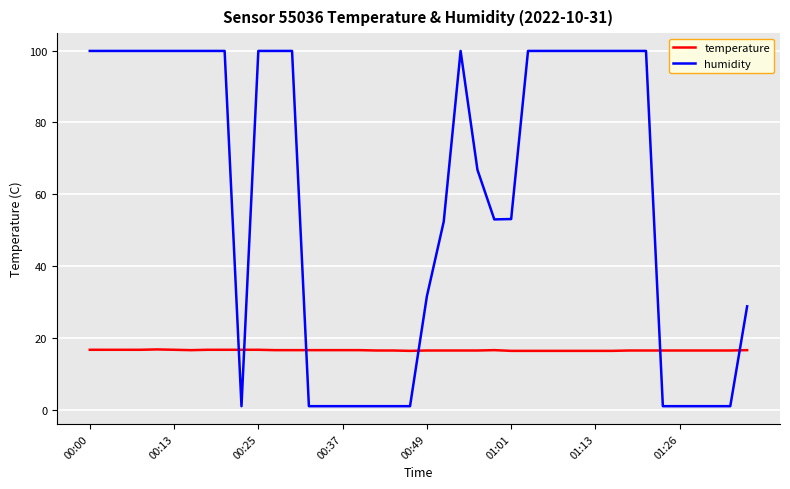

What is the maximum value shown in the chart?

99.9